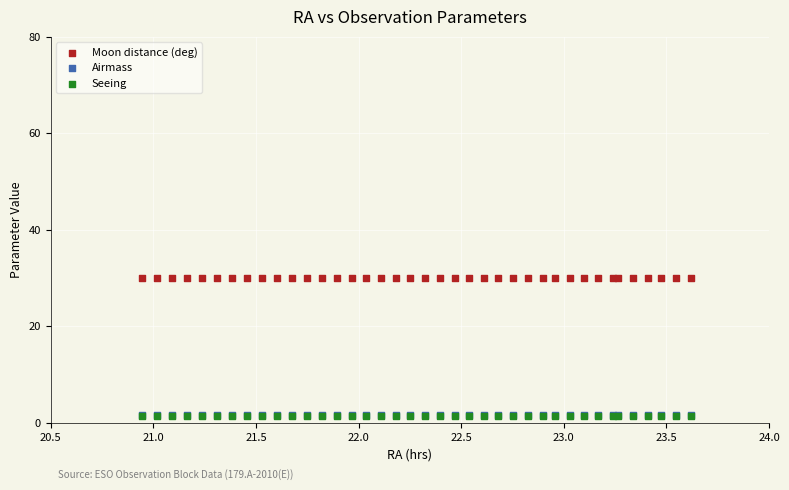

What are all the series names shown in the legend?

Moon distance (deg), Airmass, Seeing